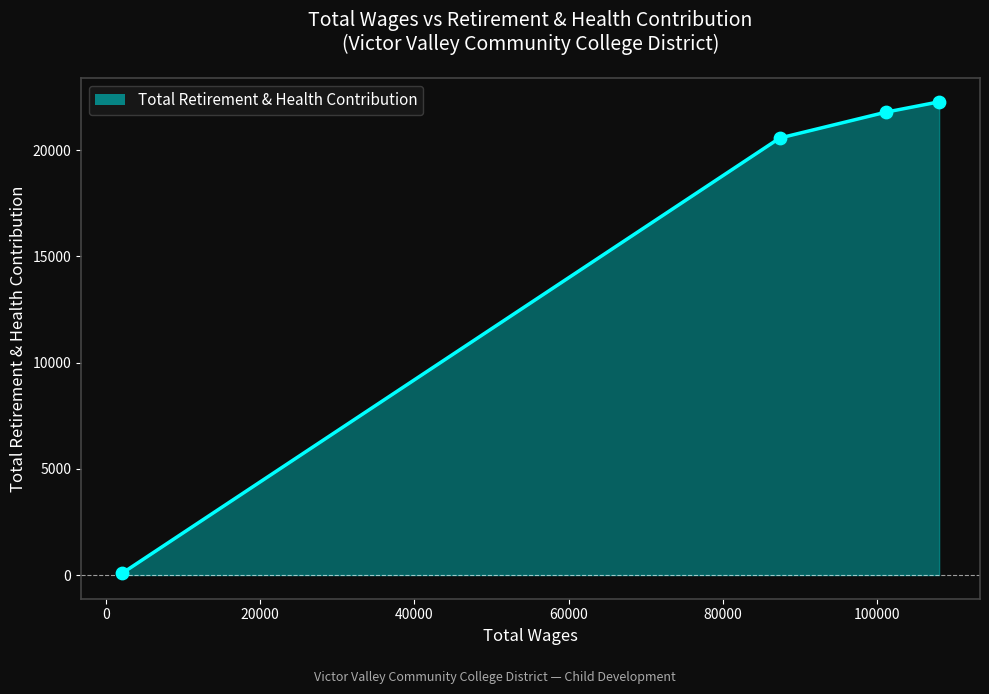

What is the greatest value displayed?

22278